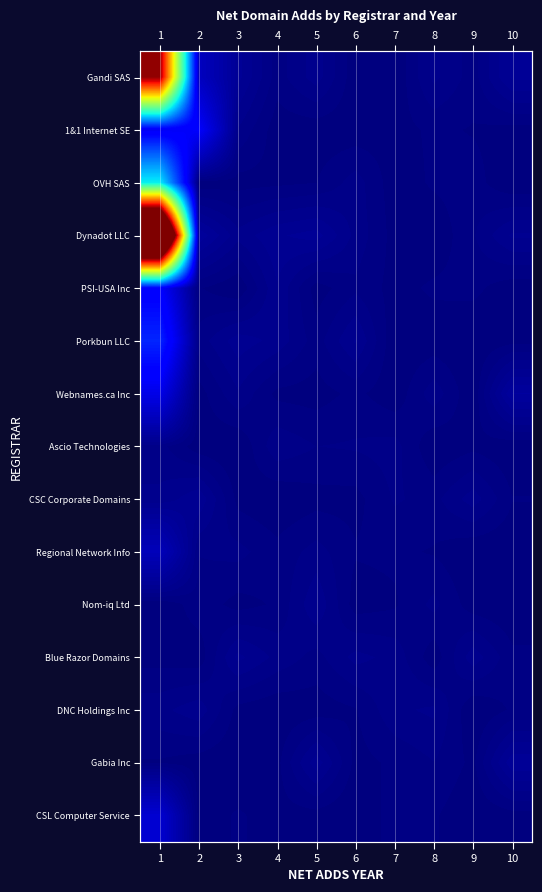

What is the sum of the CSC Corporate Domains values at 1 and 5?

1.2